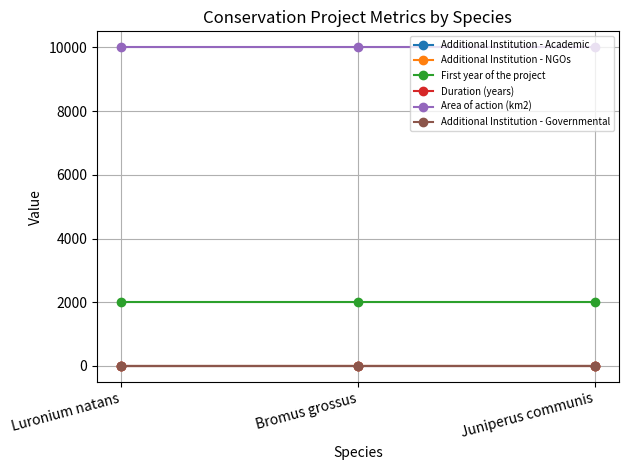

What are all the series names shown in the legend?

Additional Institution - Academic, Additional Institution - NGOs, First year of the project, Duration (years), Area of action (km2), Additional Institution - Governmental